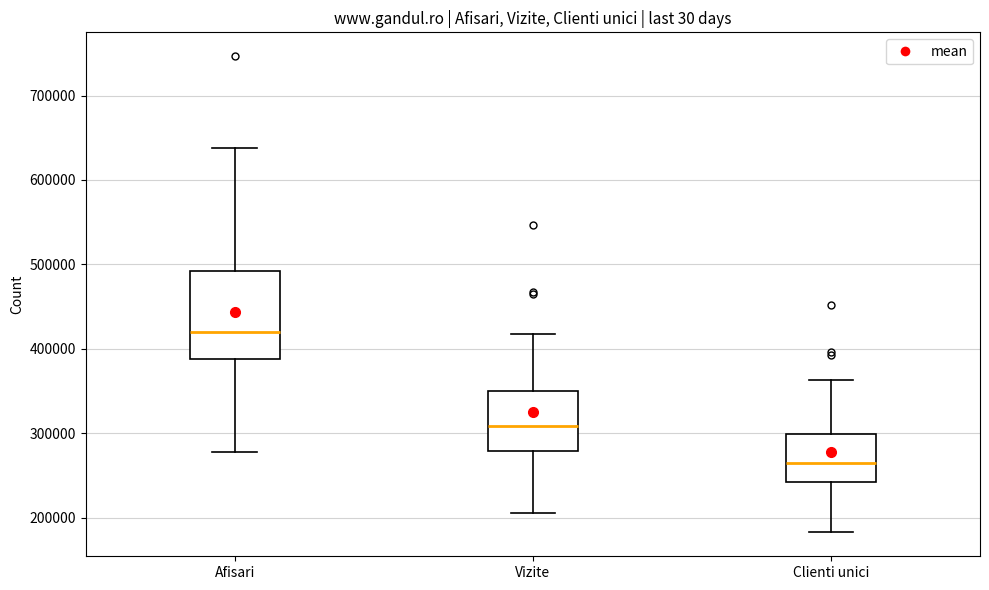

Which box's median line is the highest?

Afisari